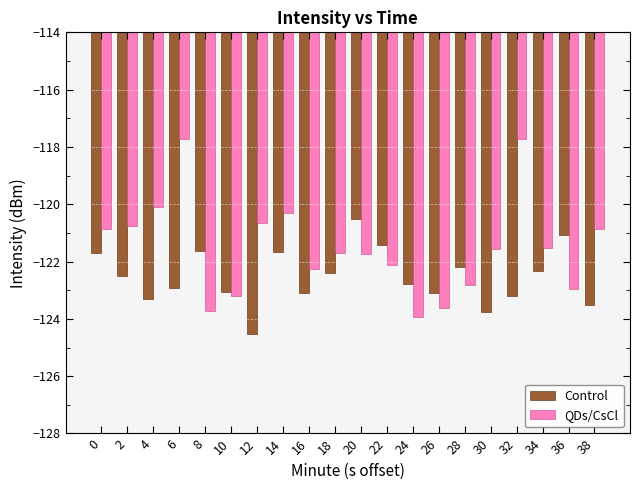

Count the number of categories in the chart.

20